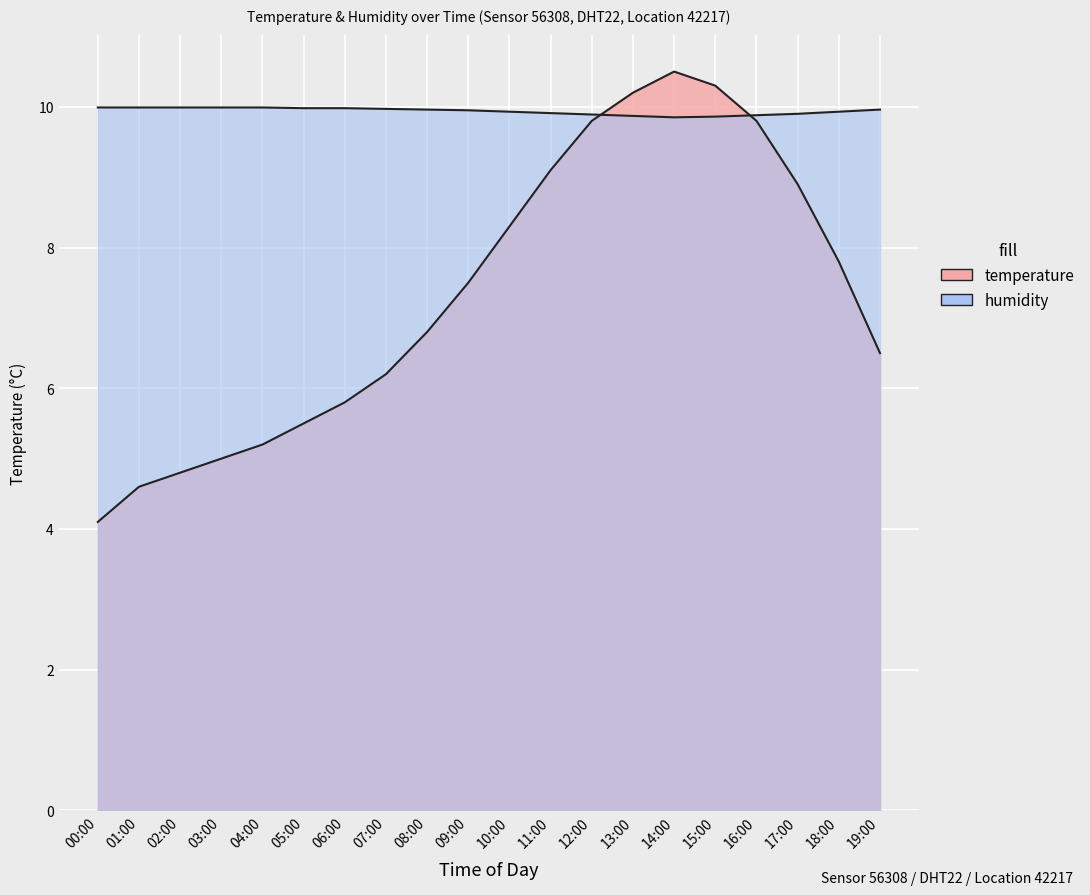

How many intersections are there between humidity and temperature?

2